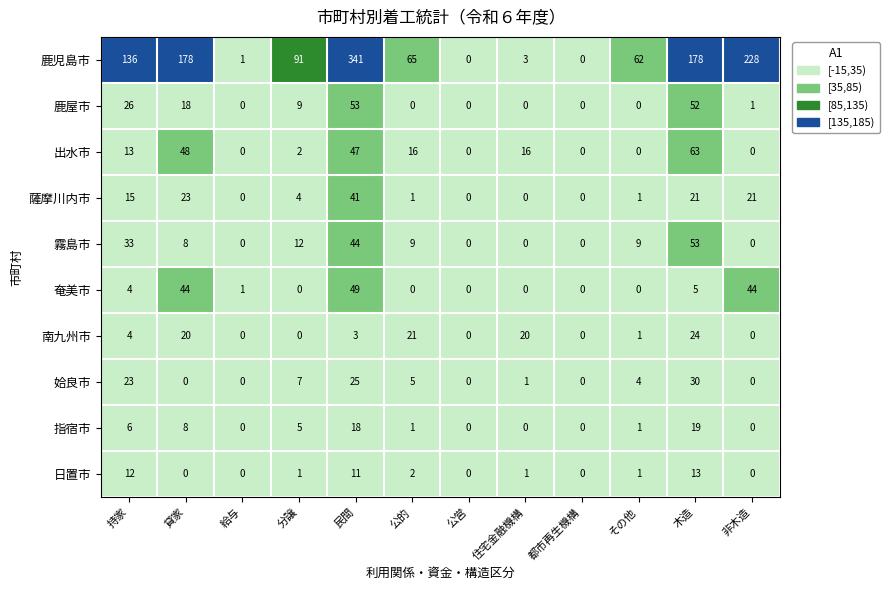

Is it true that 姶良市 equals 12 at 民間?

False